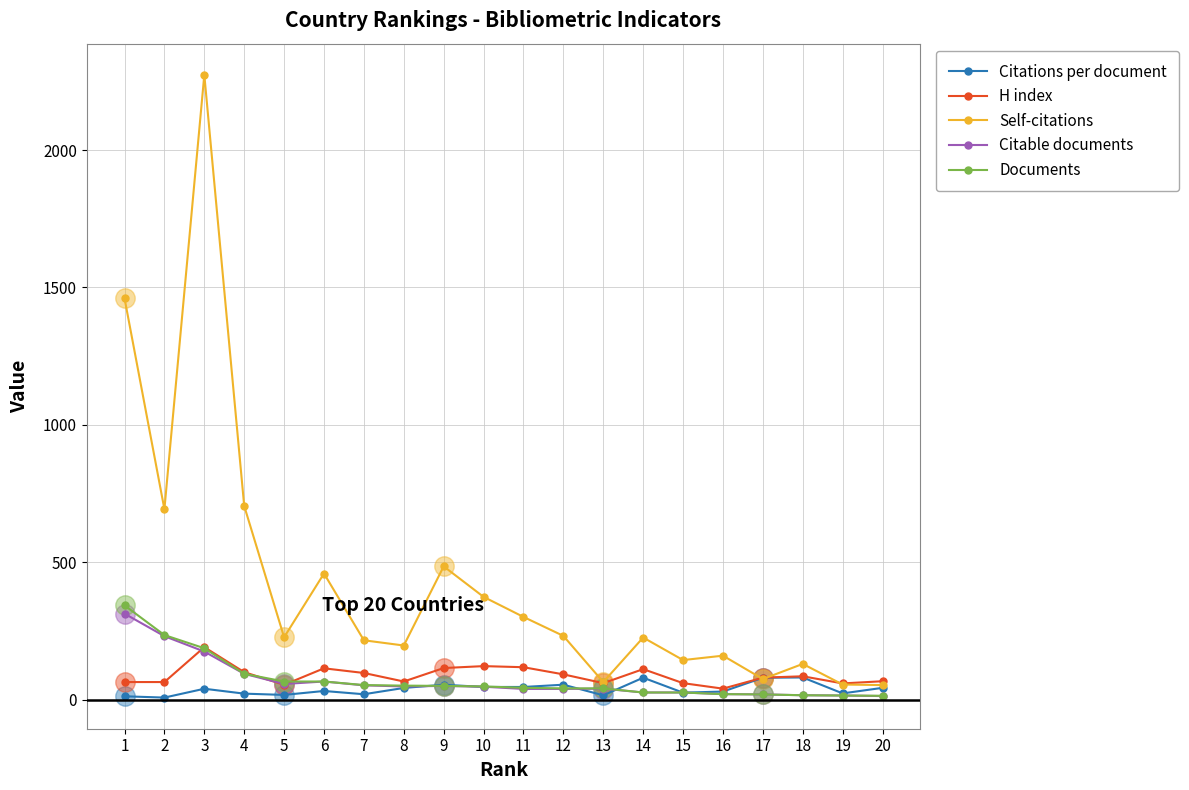

Rank the categories by Citations per document value from lowest to highest.

2, 1, 13, 5, 7, 4, 19, 15, 16, 6, 3, 8, 20, 11, 10, 9, 12, 17, 14, 18